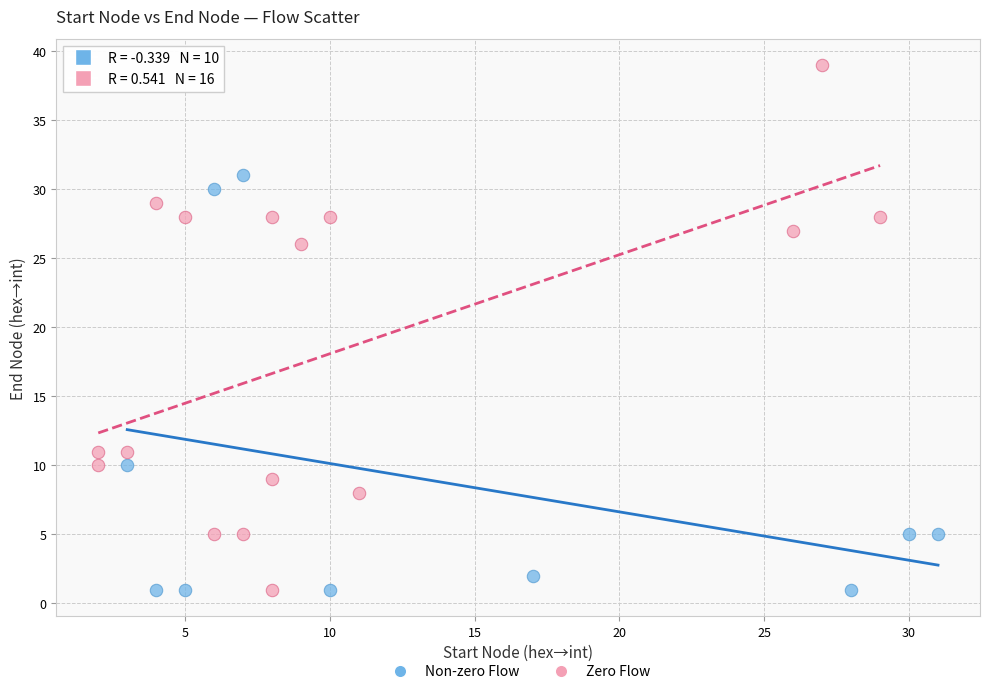

Which series has the widest spread of Y values?

Zero Flow